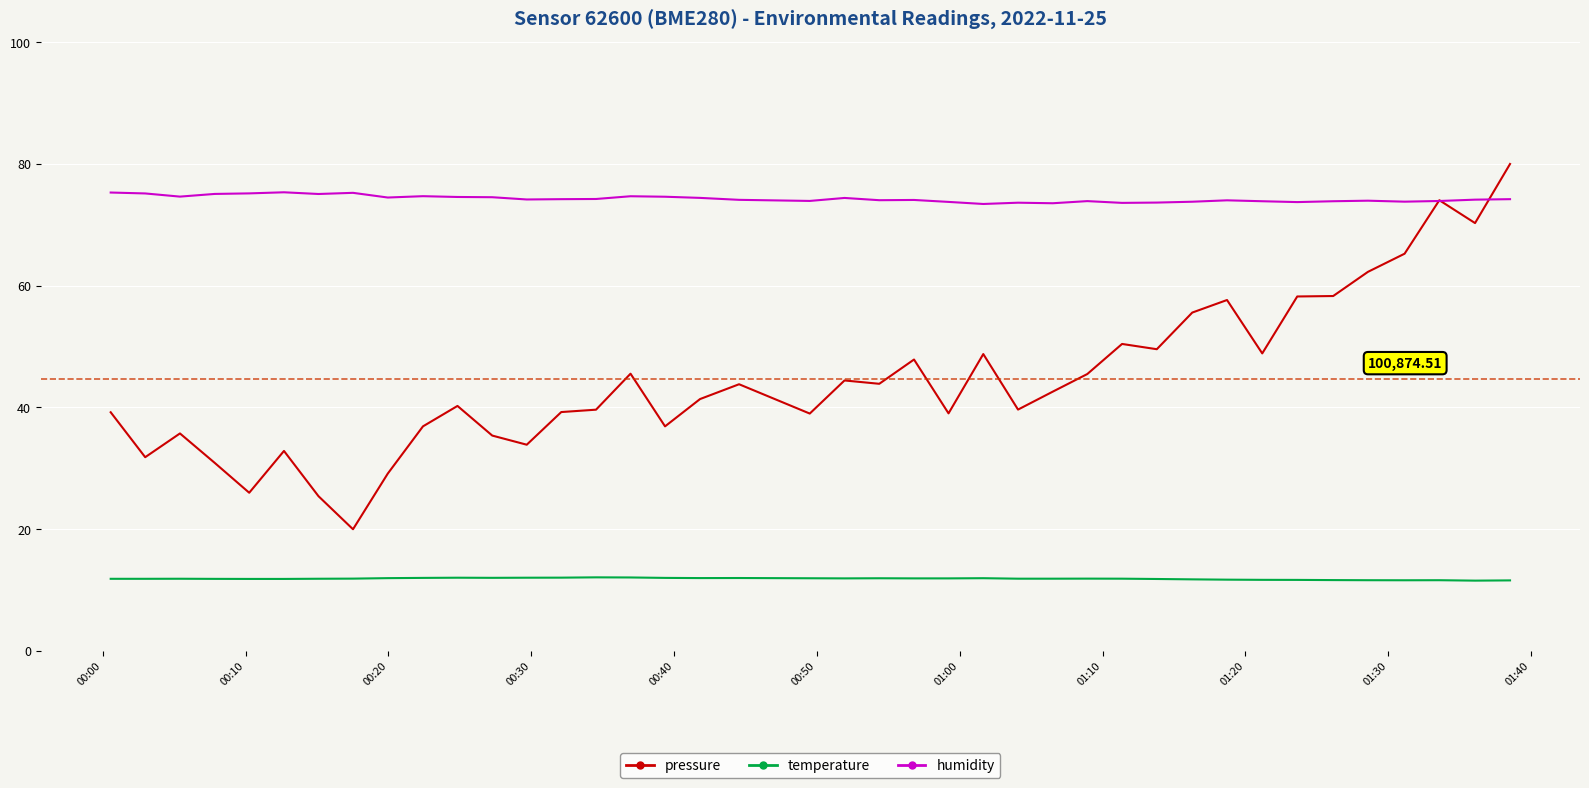

What is the greatest value displayed?

80.0